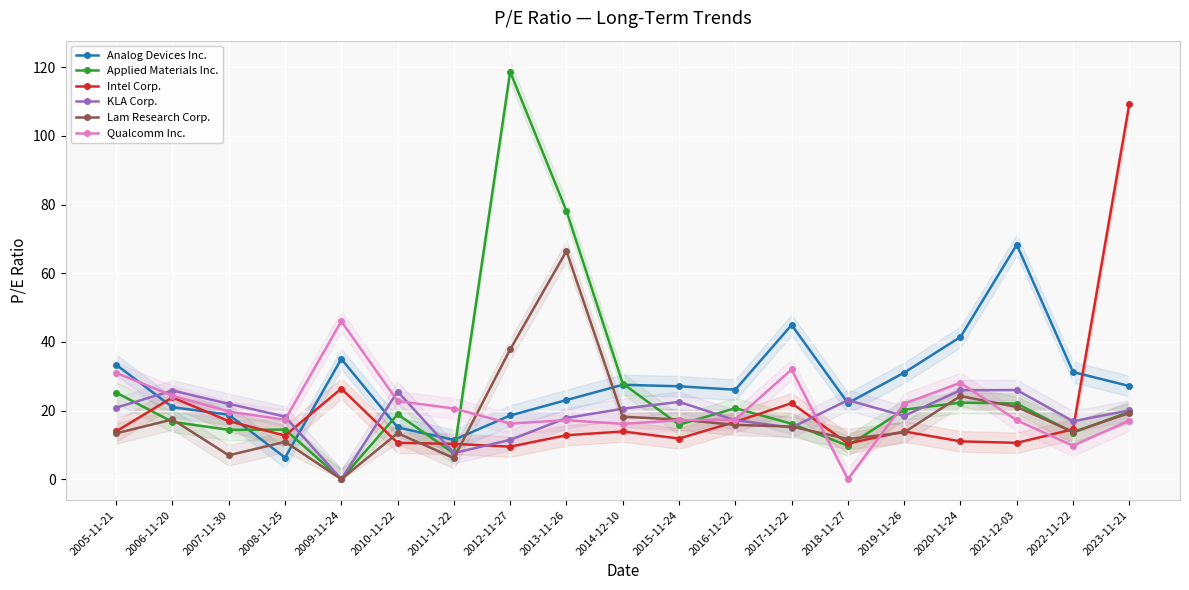

Between which two adjacent categories do Analog Devices Inc. and KLA Corp. first intersect?

2005-11-21 and 2006-11-20